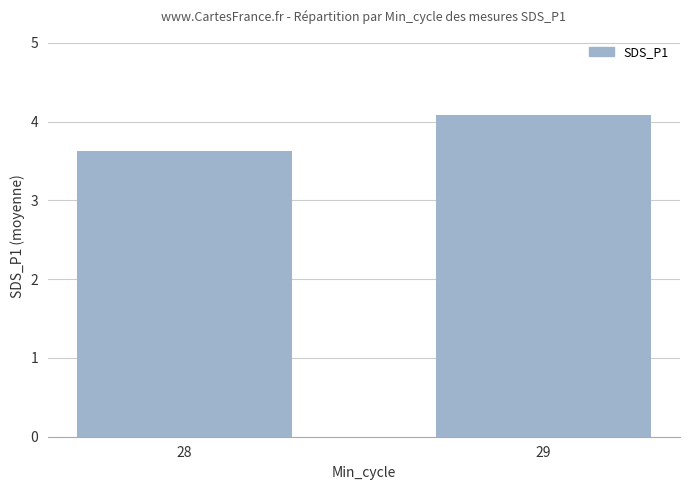

How many values are below 4?

1